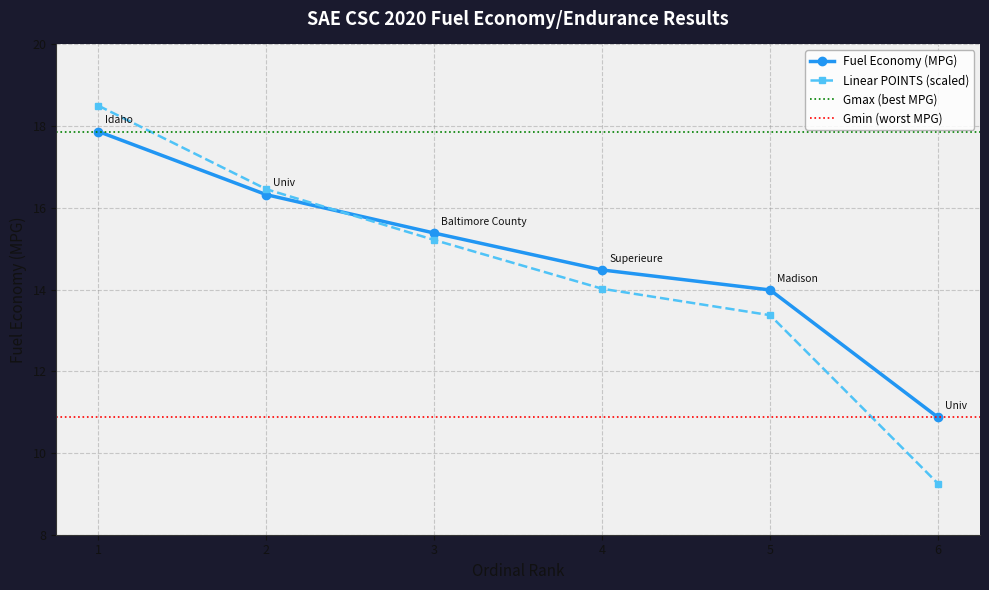

True or false: Fuel Economy (MPG) has a value of 14.5 at 4.

True